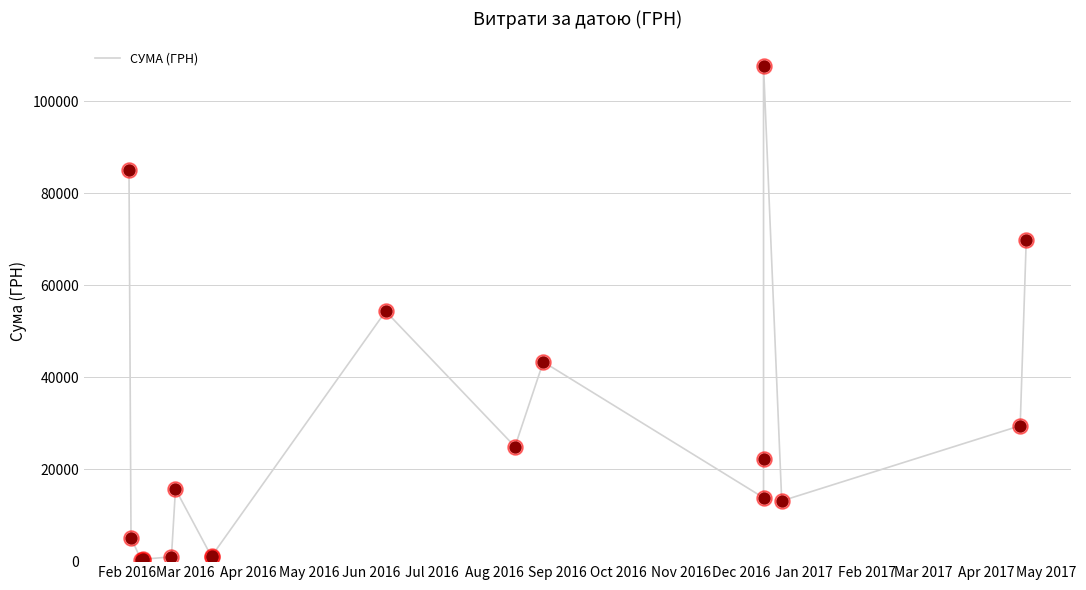

Approximately how many times larger is the value at Apr 2017 compared to Jan 2017?

2.5